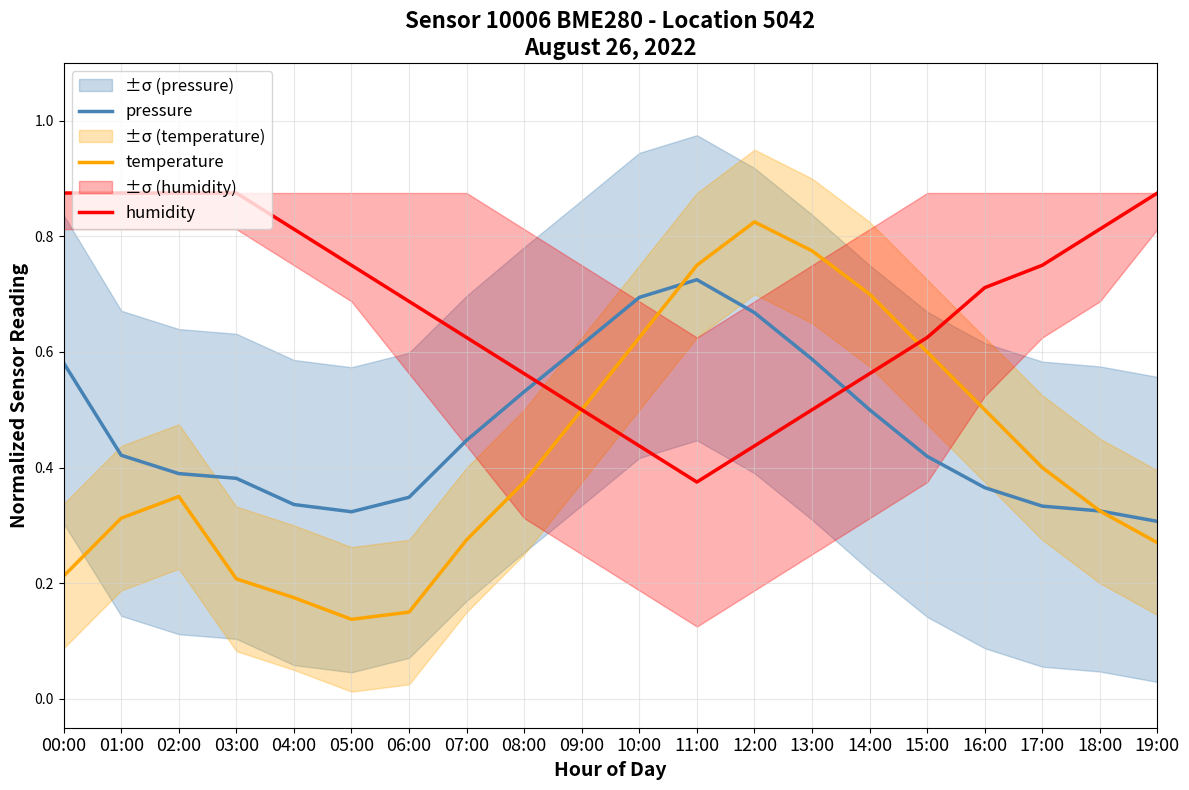

What is the value of the temperature point at the 14th from the left?

0.8